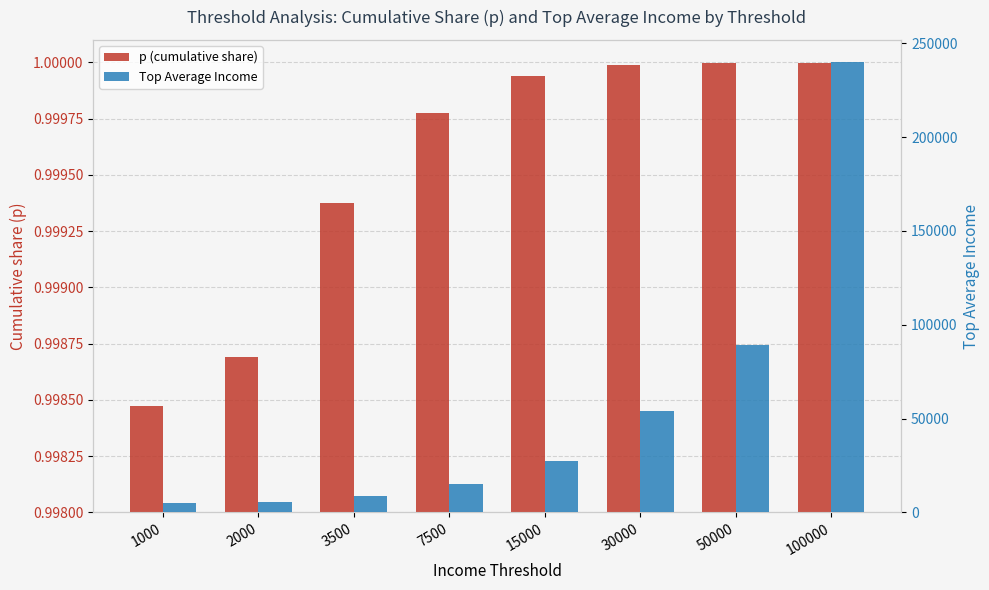

List the labels in order of Top Average Income value, largest first.

100000, 50000, 30000, 15000, 7500, 3500, 2000, 1000